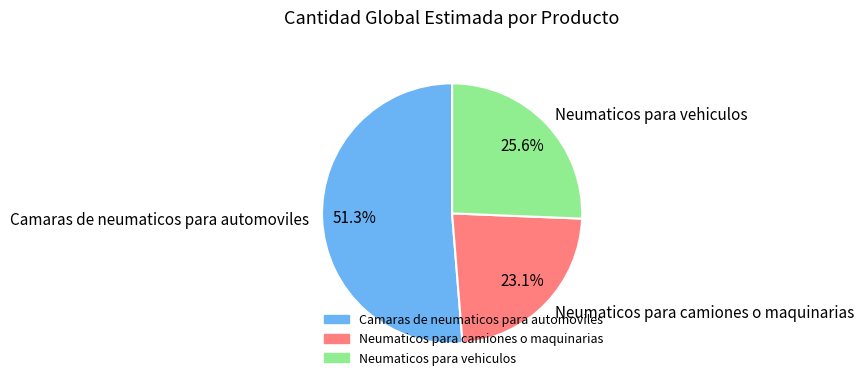

To the nearest percent, what portion does Camaras de neumaticos para automoviles represent?

51%